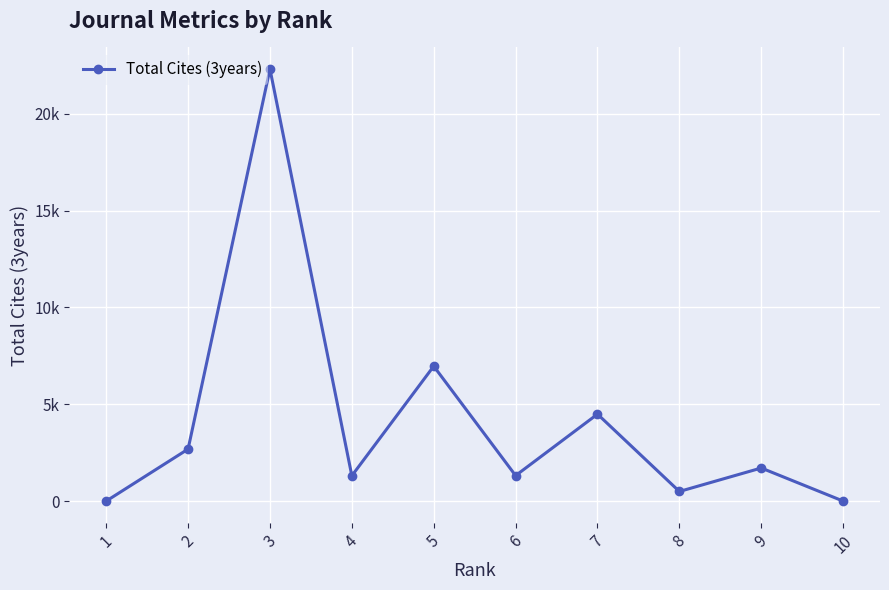

How many points are higher than both their immediate neighbors (excluding endpoints)?

4